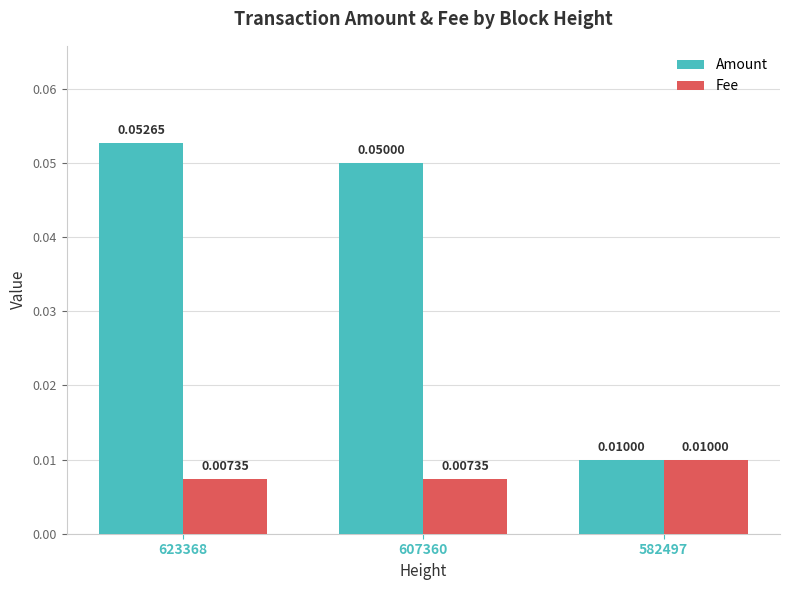

How many distinct data groups are displayed?

2